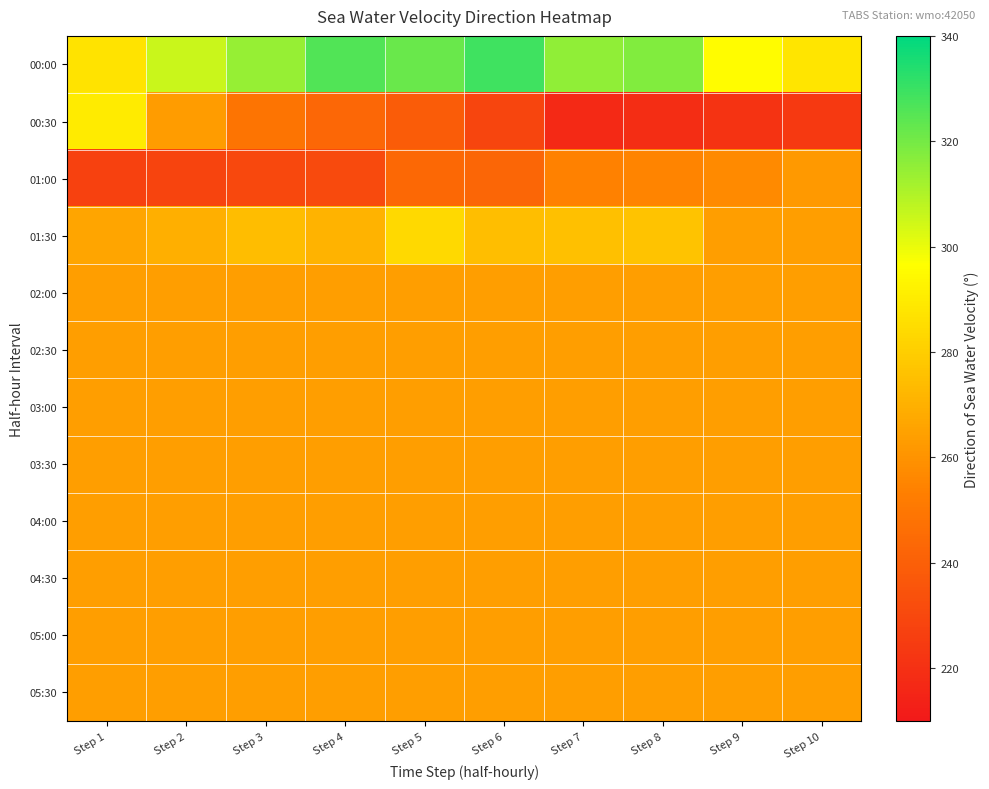

Rank the series by their maximum value, from highest to lowest.

00:00, 00:30, 01:30, 02:00, 02:30, 03:00, 03:30, 04:00, 04:30, 05:00, 05:30, 01:00